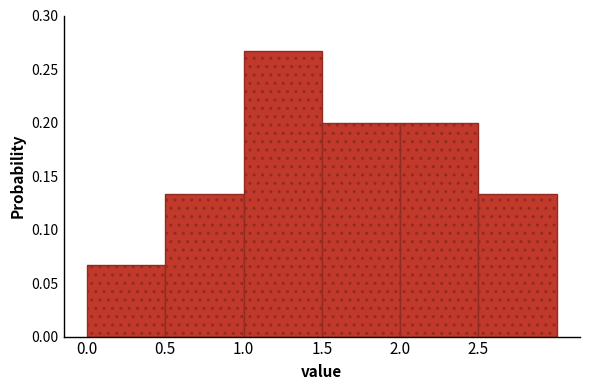

What is the height of the bar covering 1.0 to 1.5 on the x-axis? The values are not printed on the chart, so give them approximately, as read against the axis.

0.265